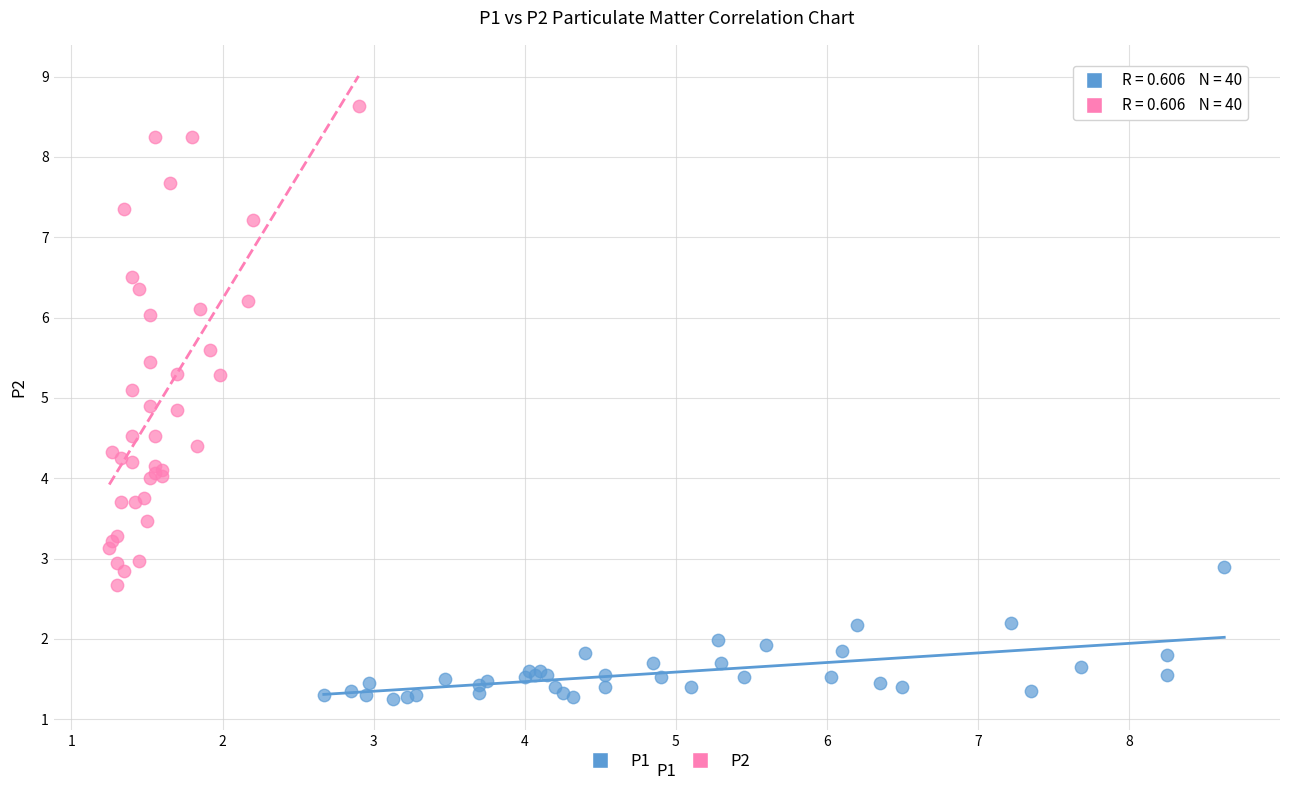

Which series reaches the maximum Y coordinate?

P2